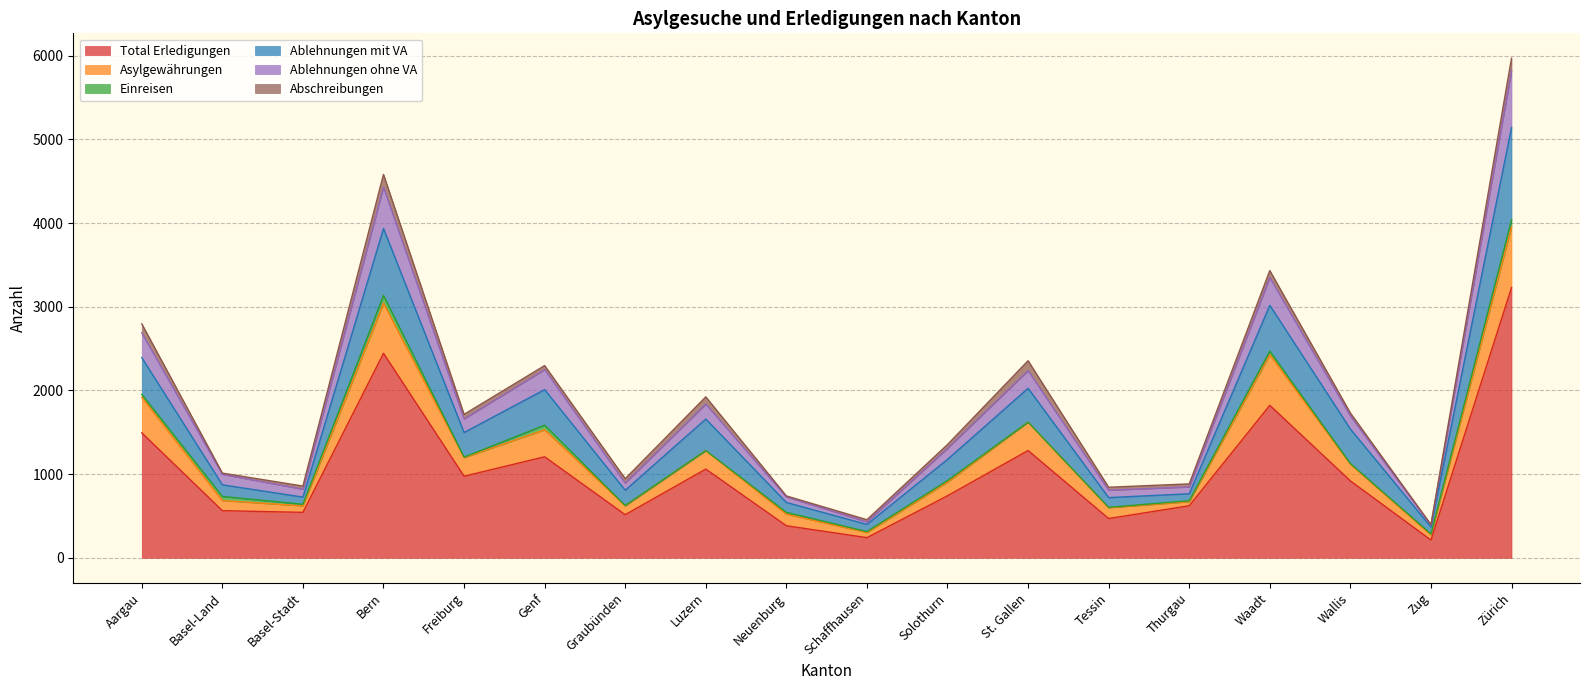

At which label is Total Erledigungen closest to 1720?

Waadt